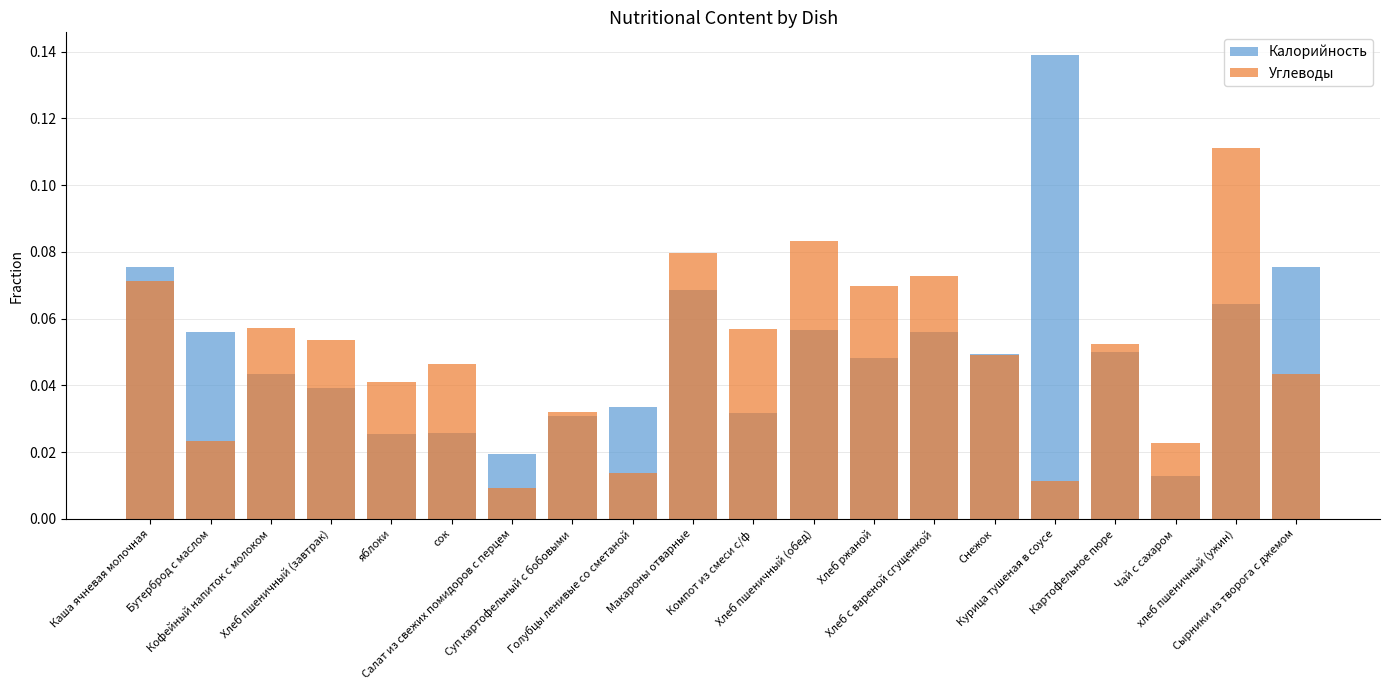

Which series has the largest range (max minus min)?

Калорийность